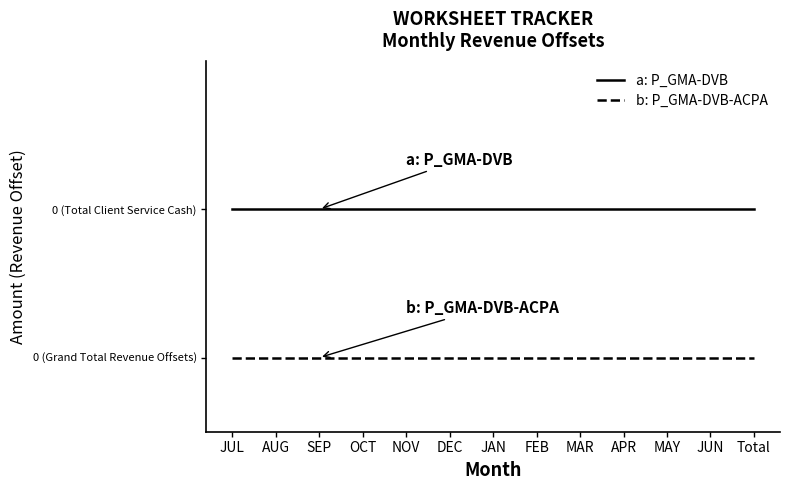

Is this an area chart (filled region under the line)?

No